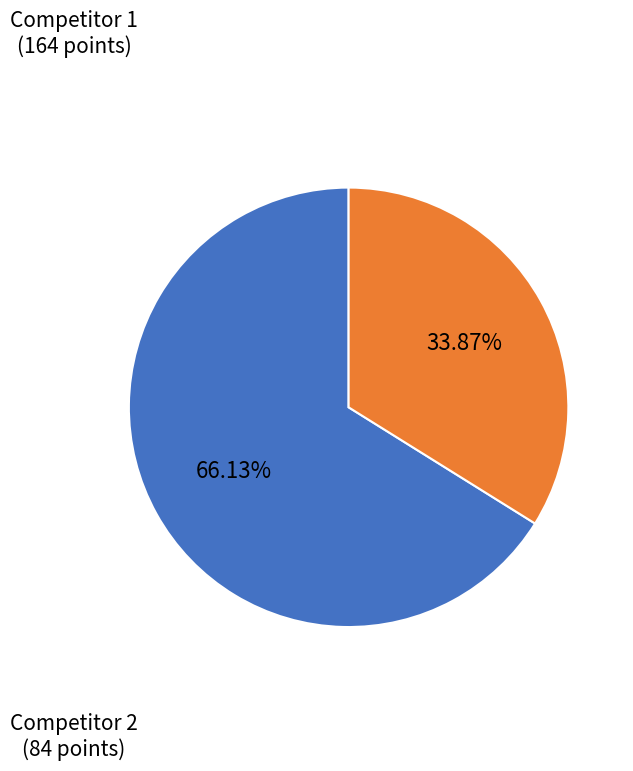

Does any single category account for the majority?

Yes